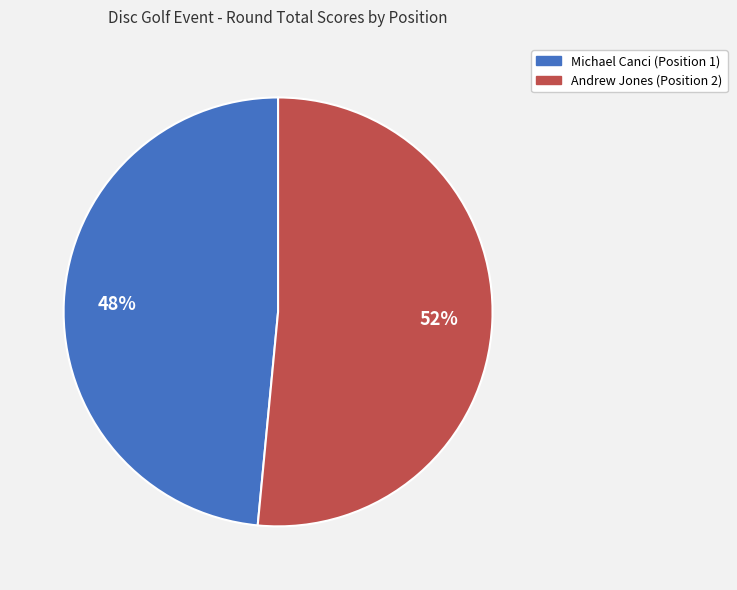

How many slices are in this pie chart?

2